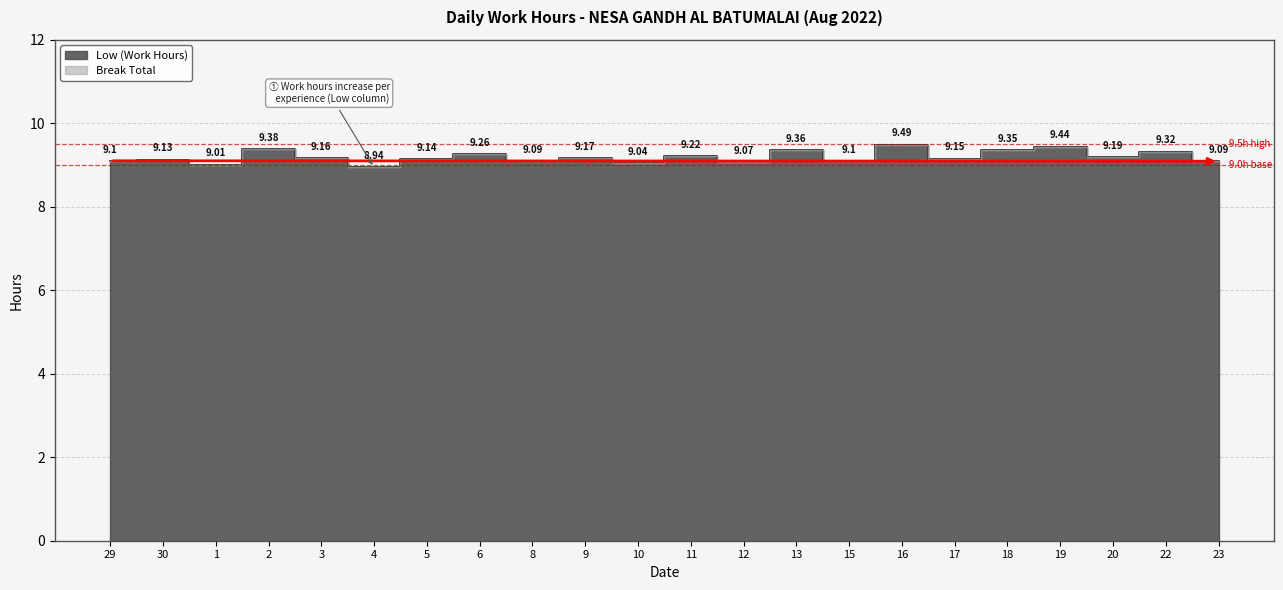

How many interior local peaks (higher than both neighbors) does the data have?

9